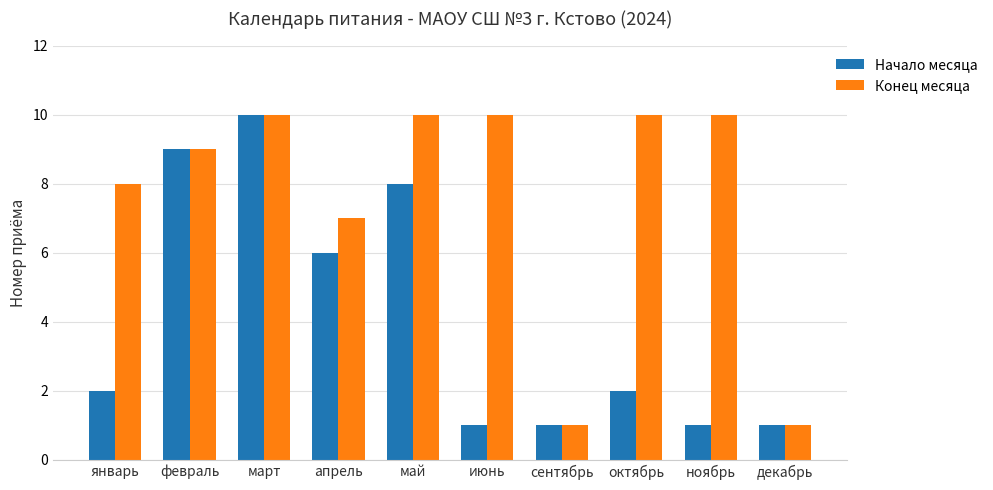

What is the value of the Конец месяца bar at the 7th from the left?

1